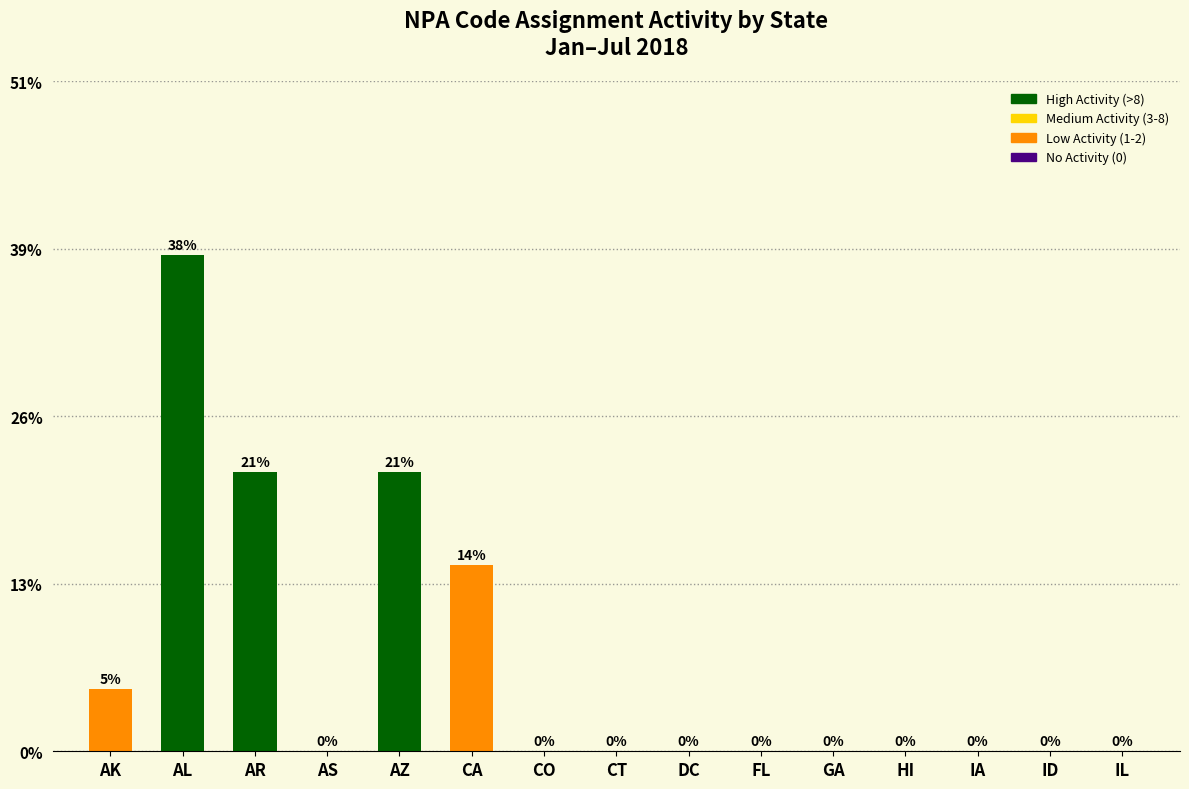

Reading left to right, transcribe all the data shown in this chart.

AK=2	AL=16	AR=9	AS=0	AZ=9	CA=6	CO=0	CT=0	DC=0	FL=0	GA=0	HI=0	IA=0	ID=0	IL=0